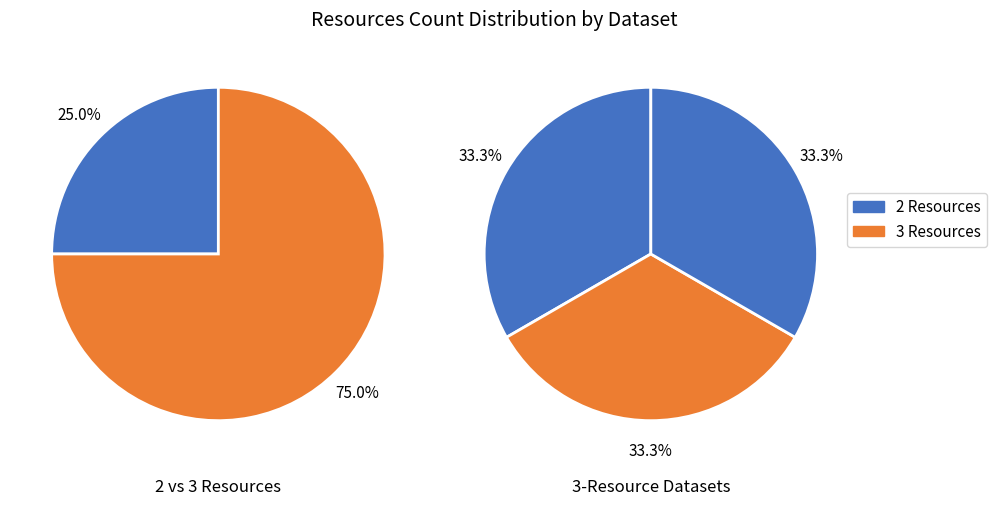

True or false: CORINE Land Cover - 2006 accounts for 19% of the total.

False